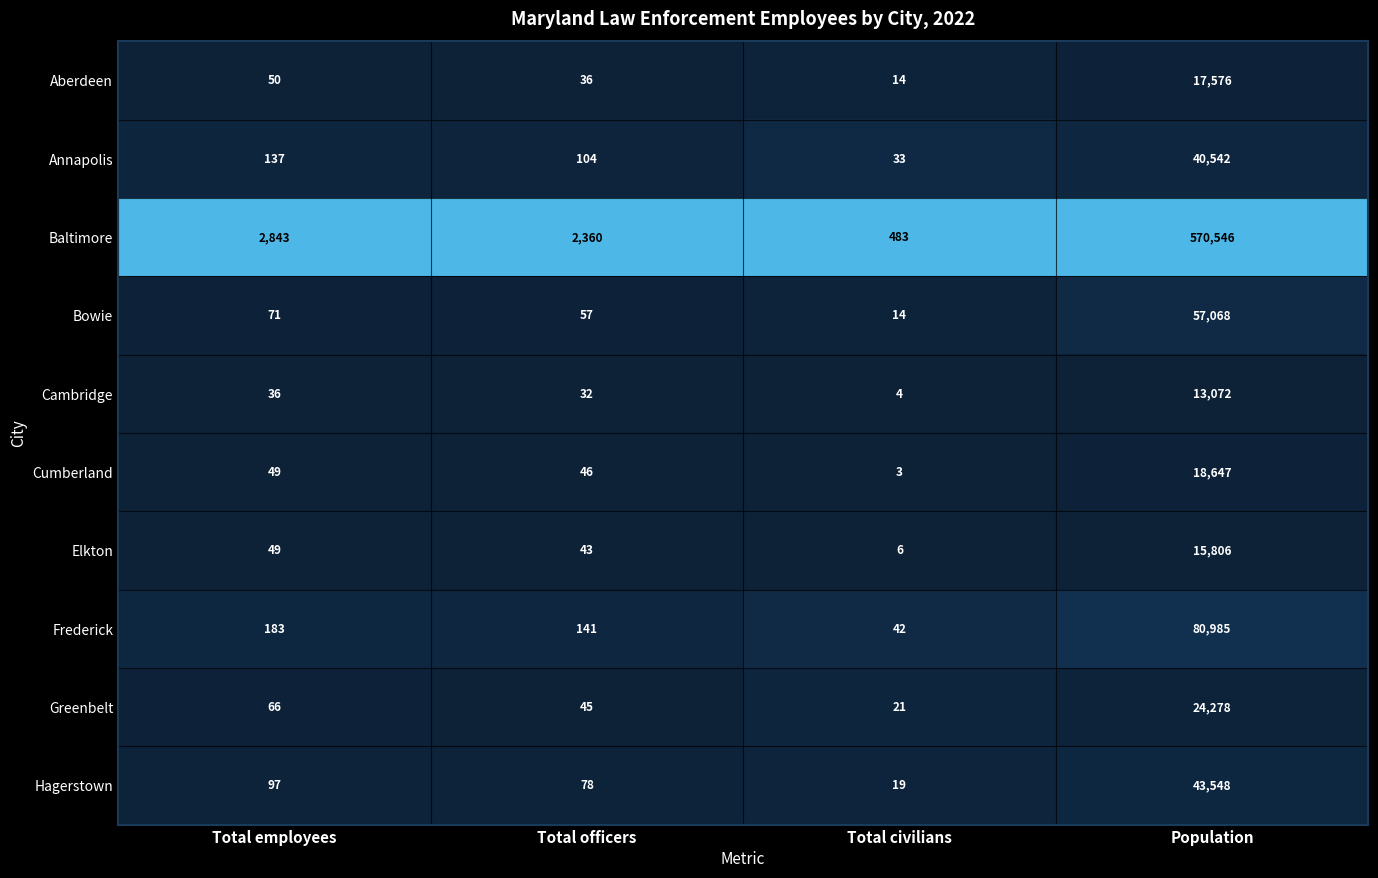

Rank the series by their maximum value, from highest to lowest.

Baltimore, Frederick, Bowie, Hagerstown, Annapolis, Greenbelt, Cumberland, Aberdeen, Elkton, Cambridge